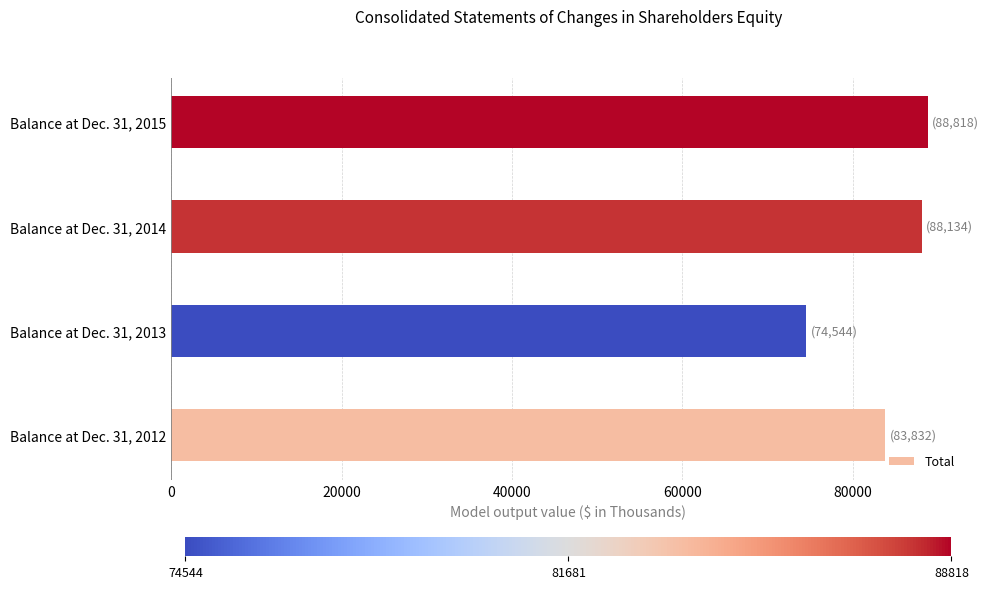

Rank the categories by value from highest to lowest.

Balance at Dec. 31, 2015, Balance at Dec. 31, 2014, Balance at Dec. 31, 2012, Balance at Dec. 31, 2013